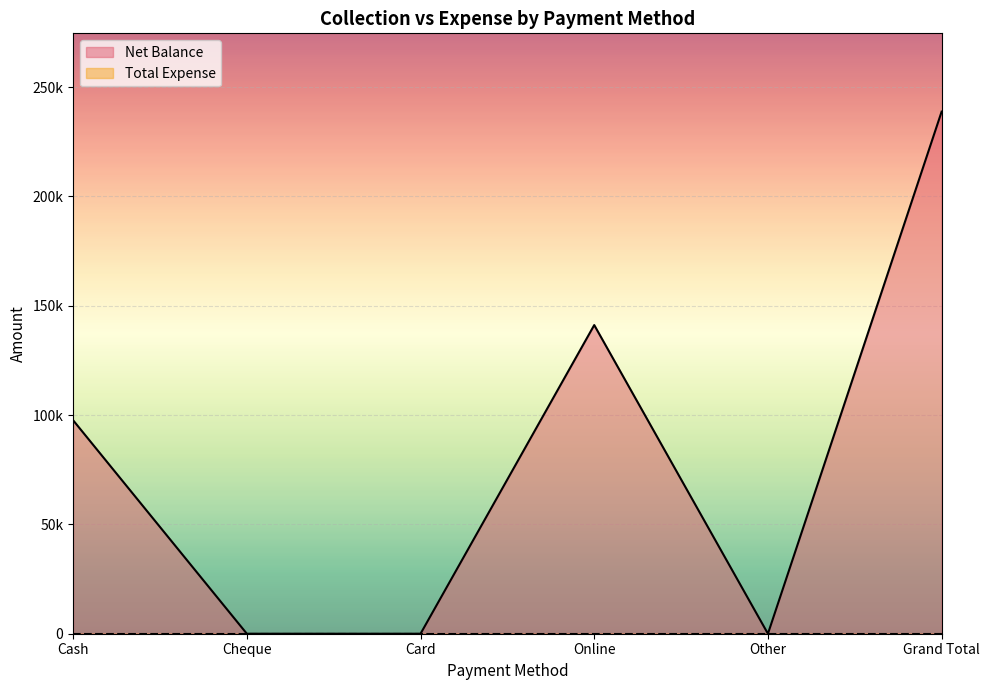

How many interior local peaks (higher than both neighbors) does the data have?

1